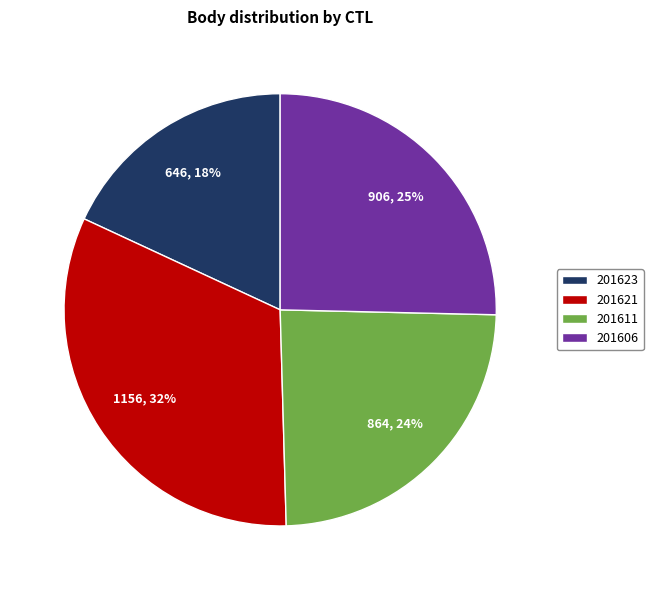

The 201623 slice represents 11% of the pie. True or false?

False